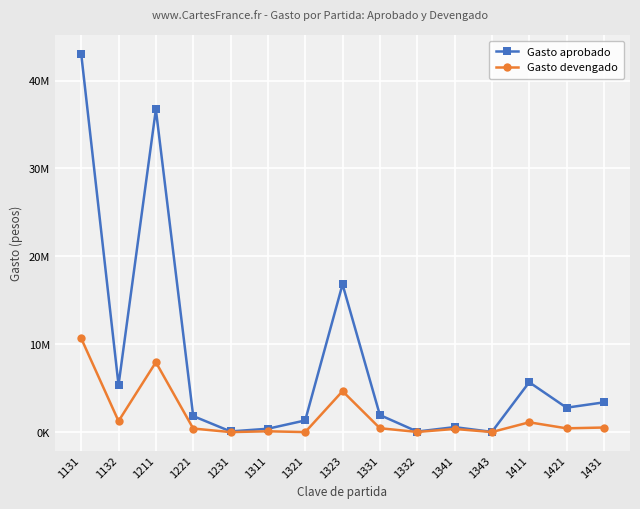

Which has a higher value, 1231 or 1323?

1323